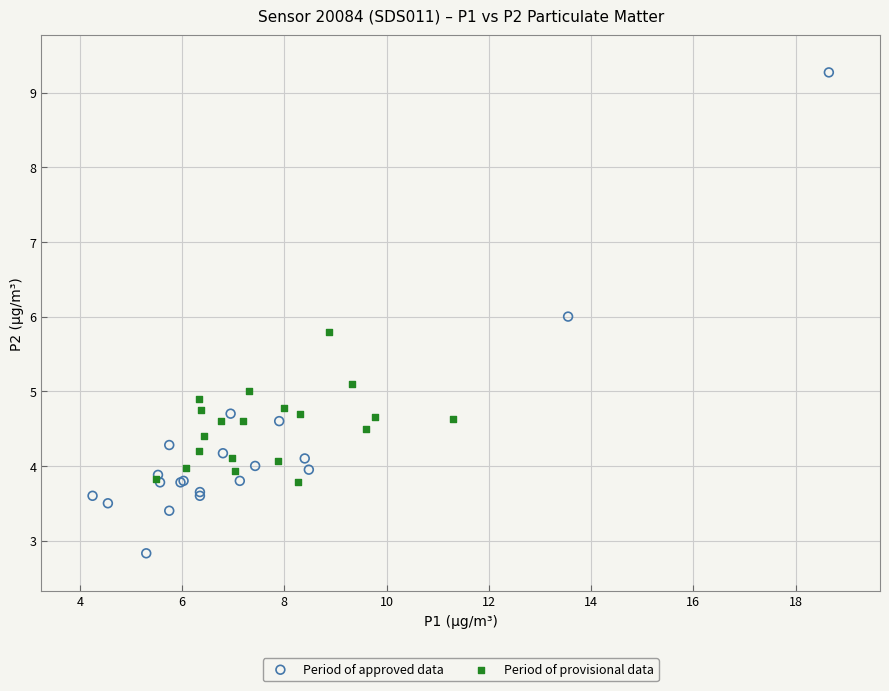

What are all the series names shown in the legend?

Period of approved data, Period of provisional data